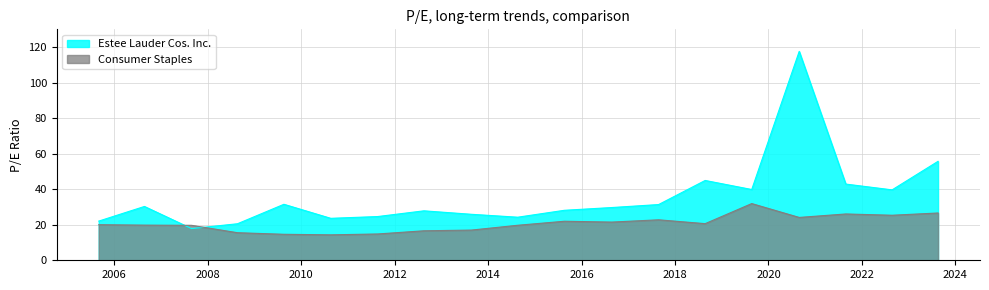

Is the value of Consumer Staples at 2010-08-20 greater than the value of Estee Lauder Cos. Inc. at 2017-08-25?

No